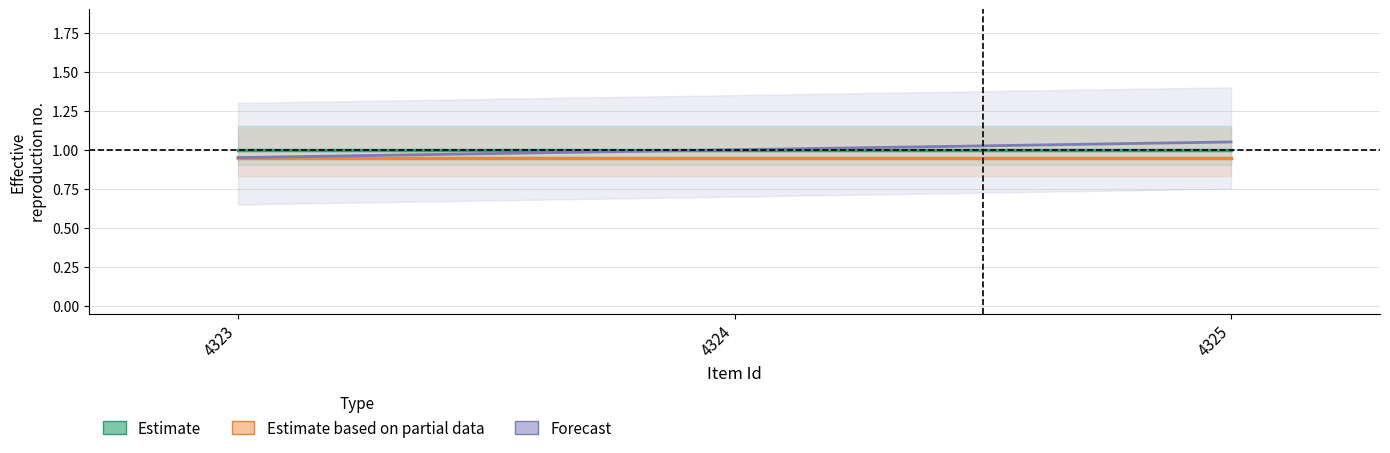

At how many categories does at least one series exceed 0?

3